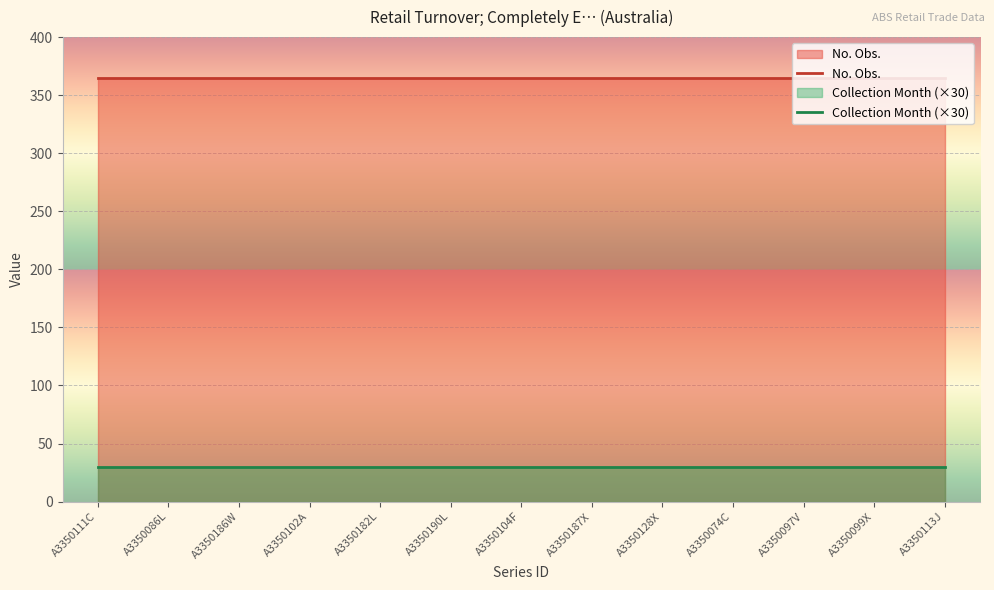

Reading left to right, transcribe all the data shown in this chart.

No. Obs.: A3350111C=365	A3350086L=365	A3350186W=365	A3350102A=365	A3350182L=365	A3350190L=365	A3350104F=365	A3350187X=365	A3350128X=365	A3350074C=365	A3350097V=365	A3350099X=365	A3350113J=365
Collection Month (×30): A3350111C=30	A3350086L=30	A3350186W=30	A3350102A=30	A3350182L=30	A3350190L=30	A3350104F=30	A3350187X=30	A3350128X=30	A3350074C=30	A3350097V=30	A3350099X=30	A3350113J=30